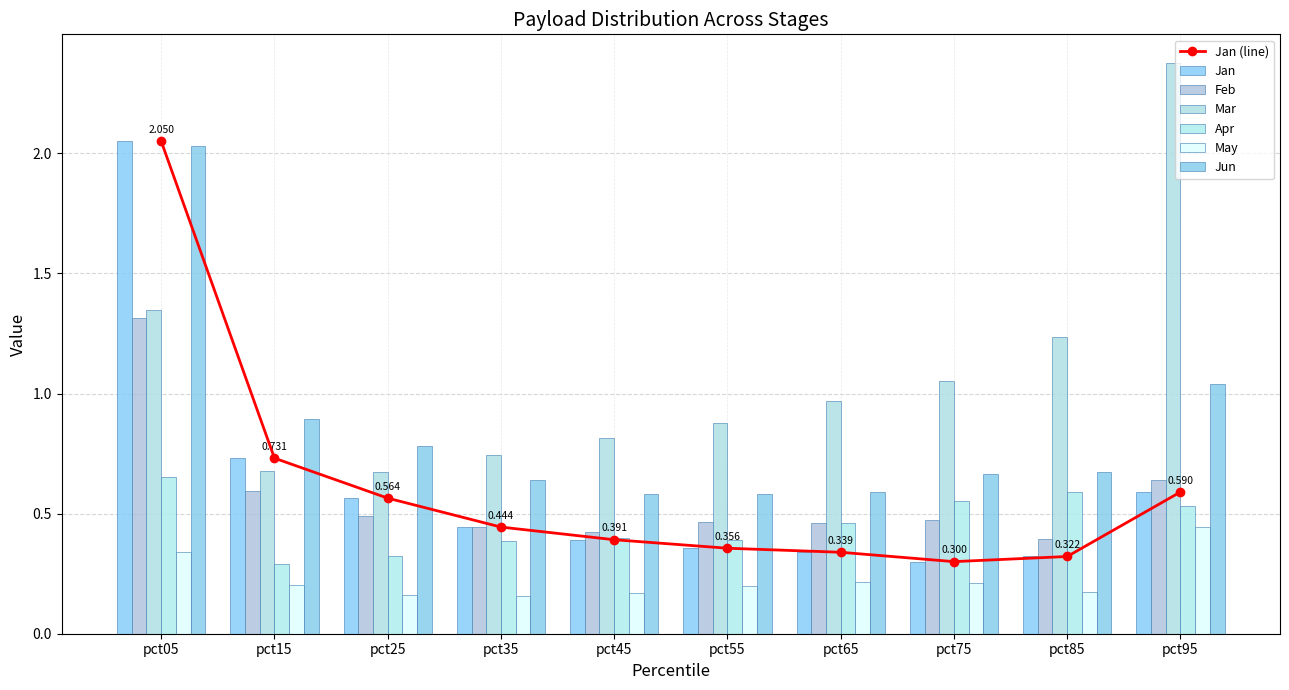

At how many categories does at least one series exceed 0?

10